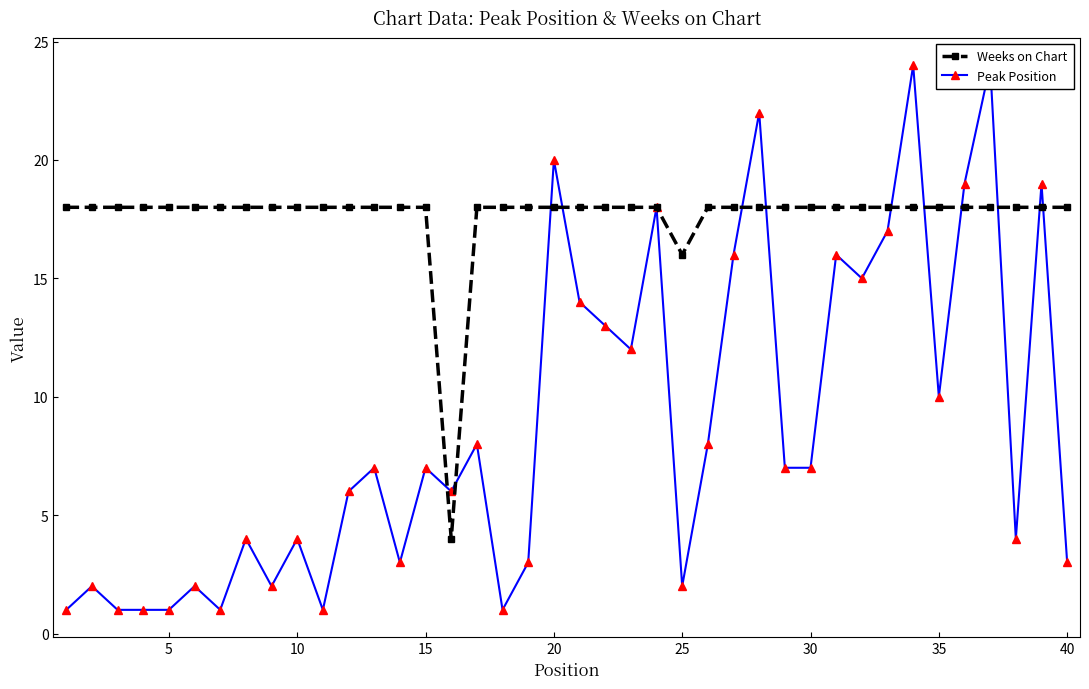

How many lines are shown in the chart?

2